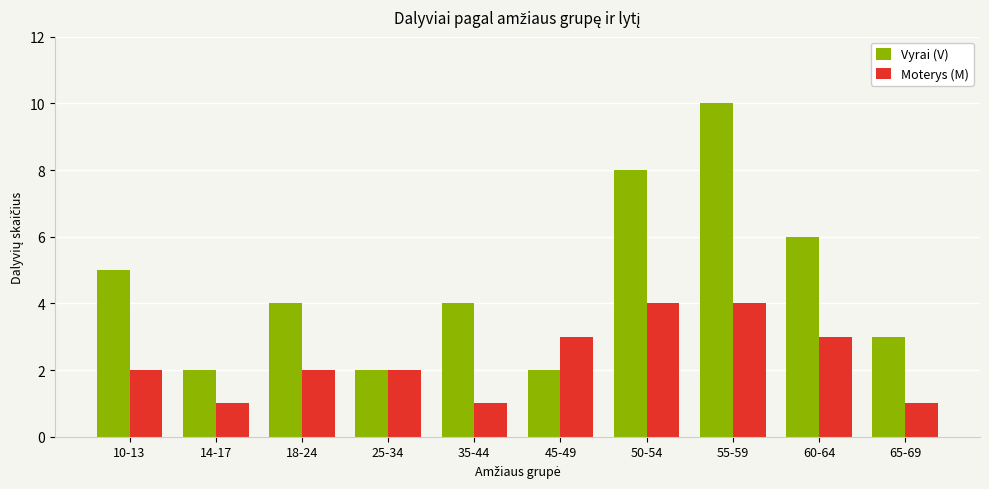

Where does the Vyrai (V) series first go above 4?

10-13